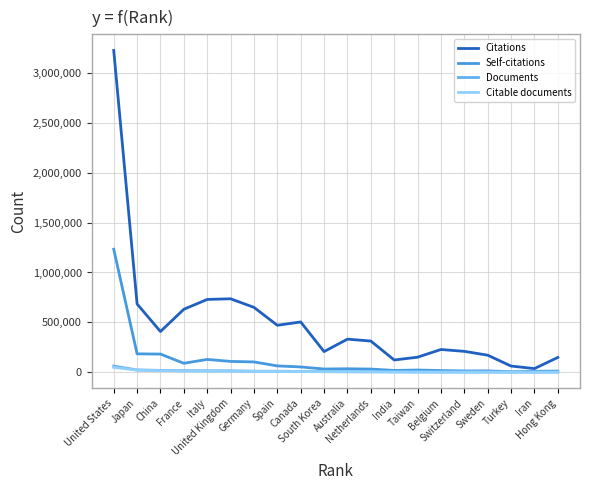

Is this an area chart (filled region under the line)?

No